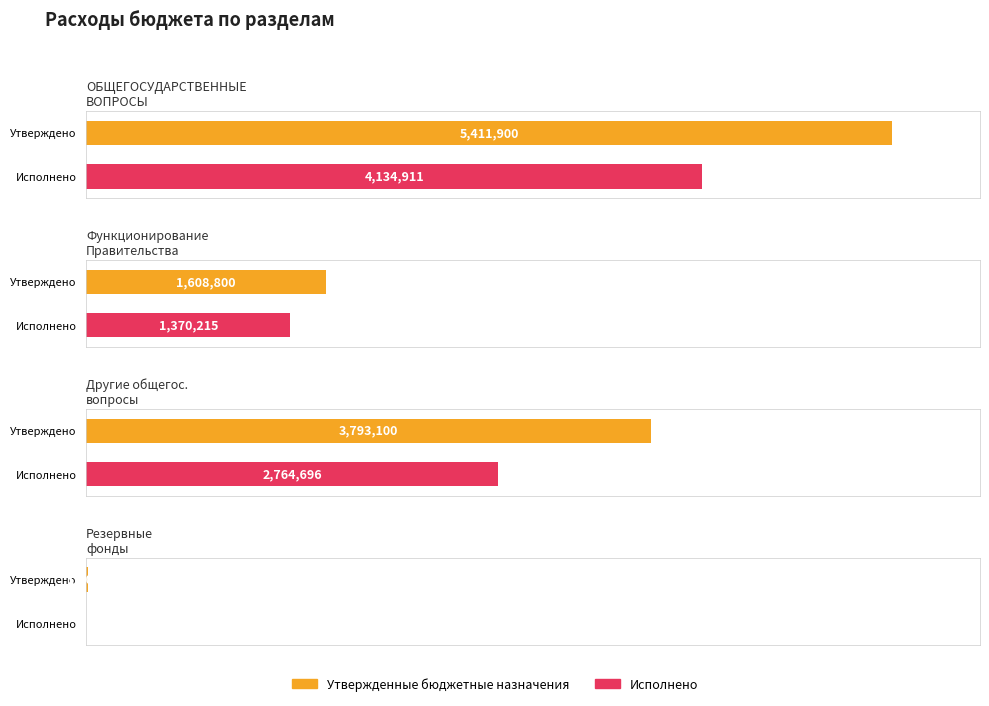

What position from the left is Другие общегосударственные вопросы?

3